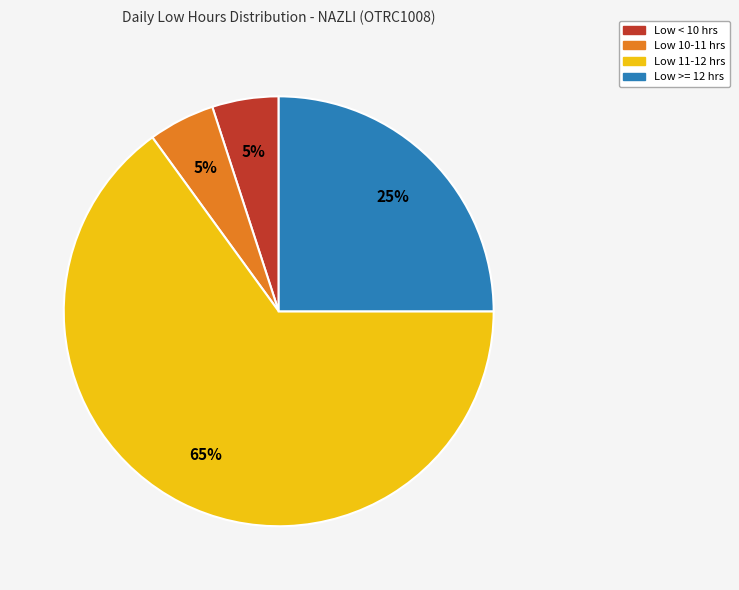

Does any single category account for the majority?

Yes